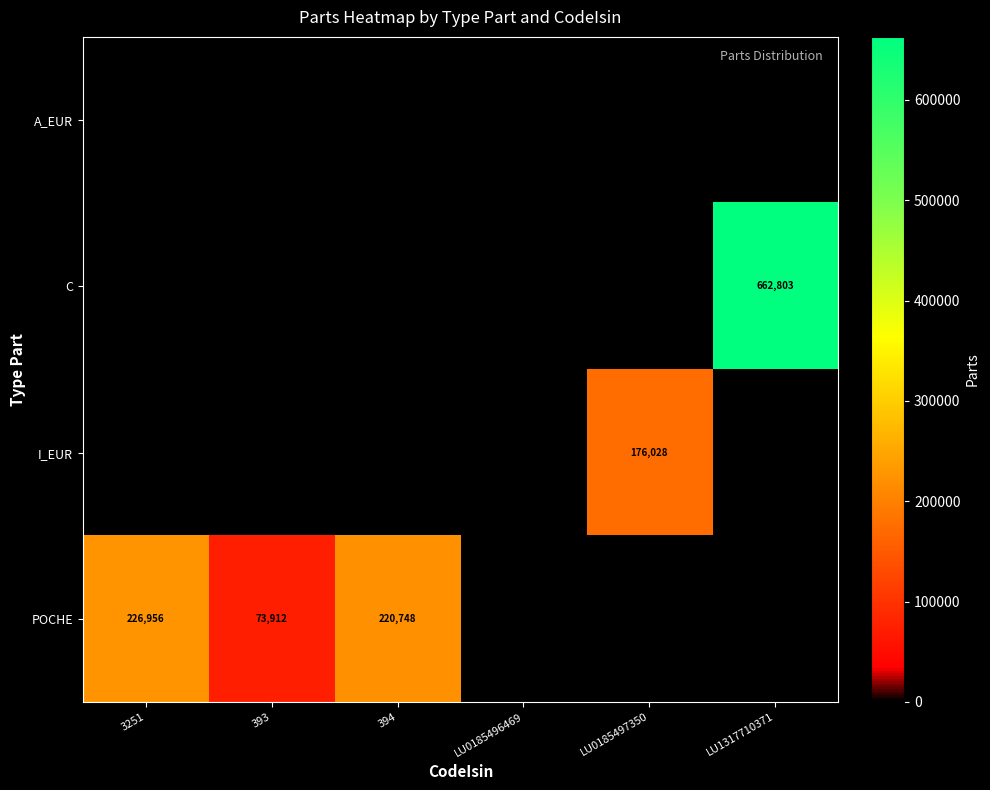

True or false: C has a value of 364901 at LU1317710371.

False